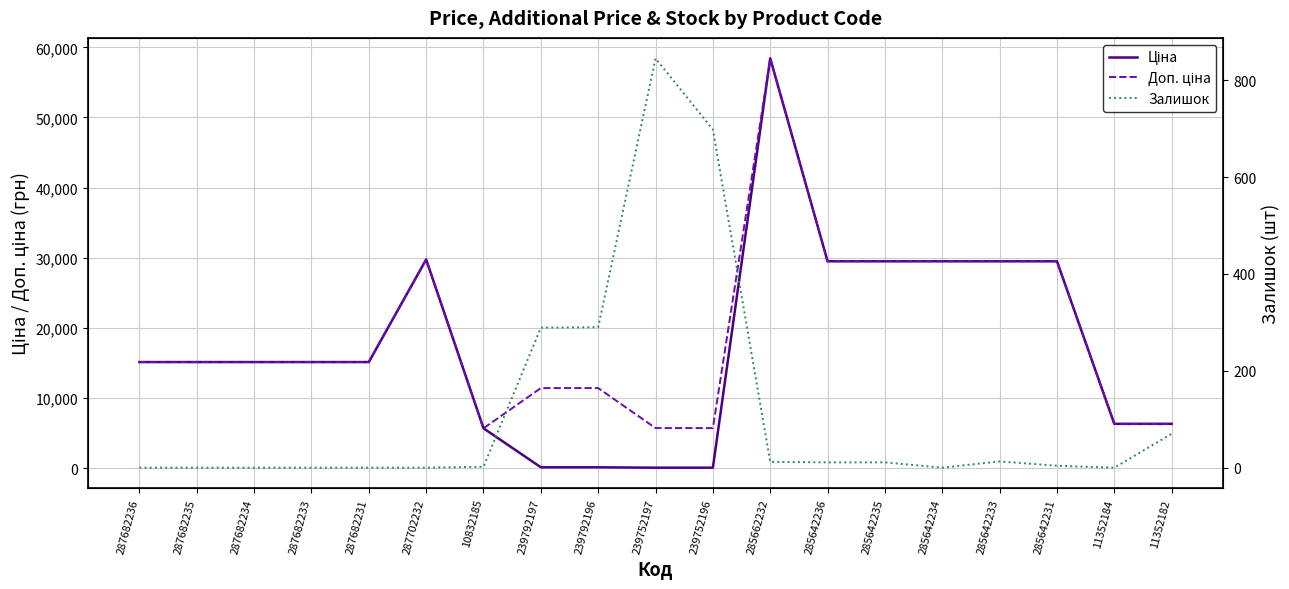

What is the difference between the Ціна values at 239792197 and 285642234?

29377.4